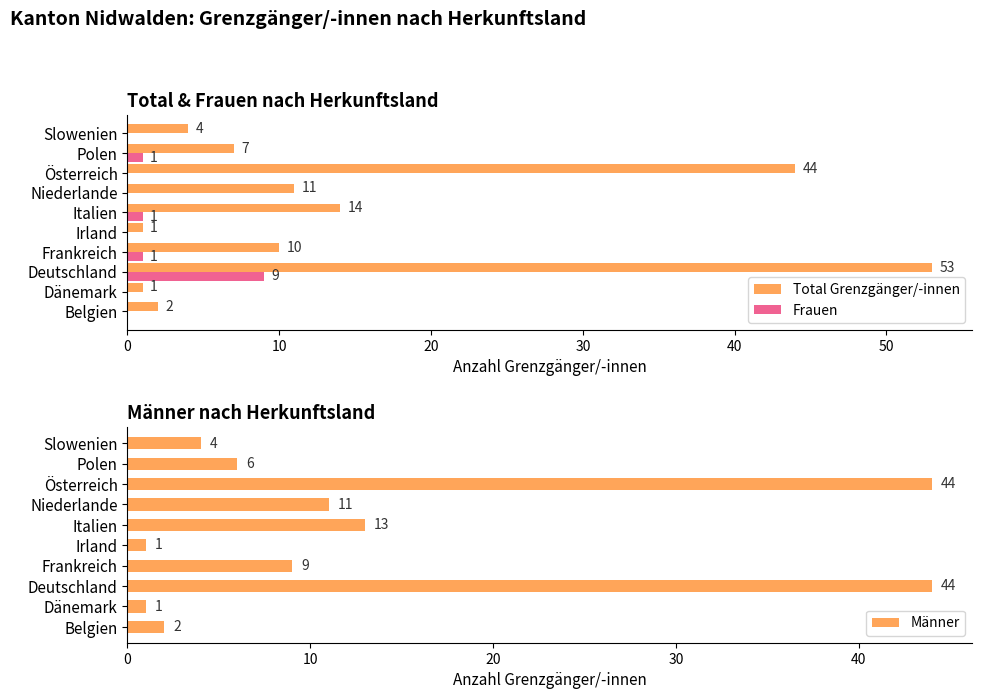

At which label does Total Grenzgänger/-innen reach its peak?

Deutschland